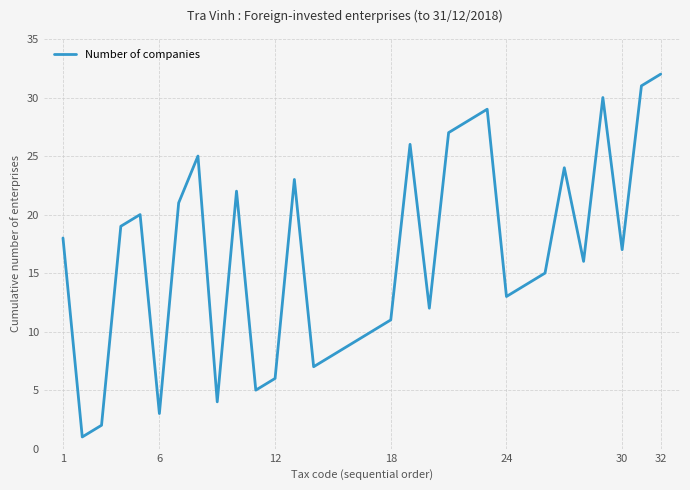

What is the maximum value shown in the chart?

32